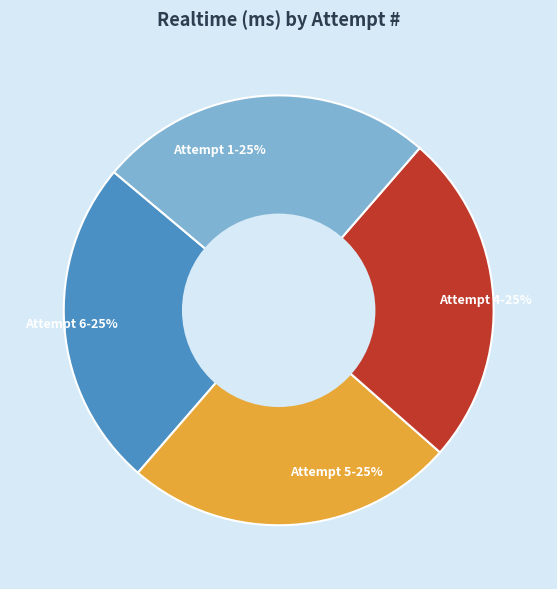

Approximately how many times larger is the value at Attempt 1 compared to Attempt 6?

1.0